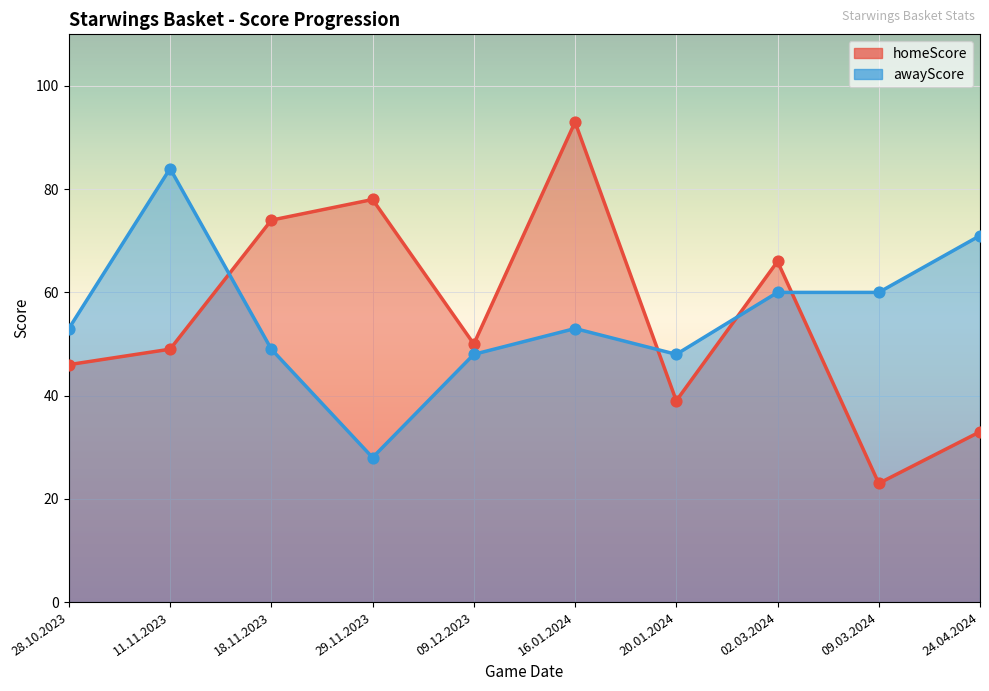

At how many categories does at least one series exceed 37?

10